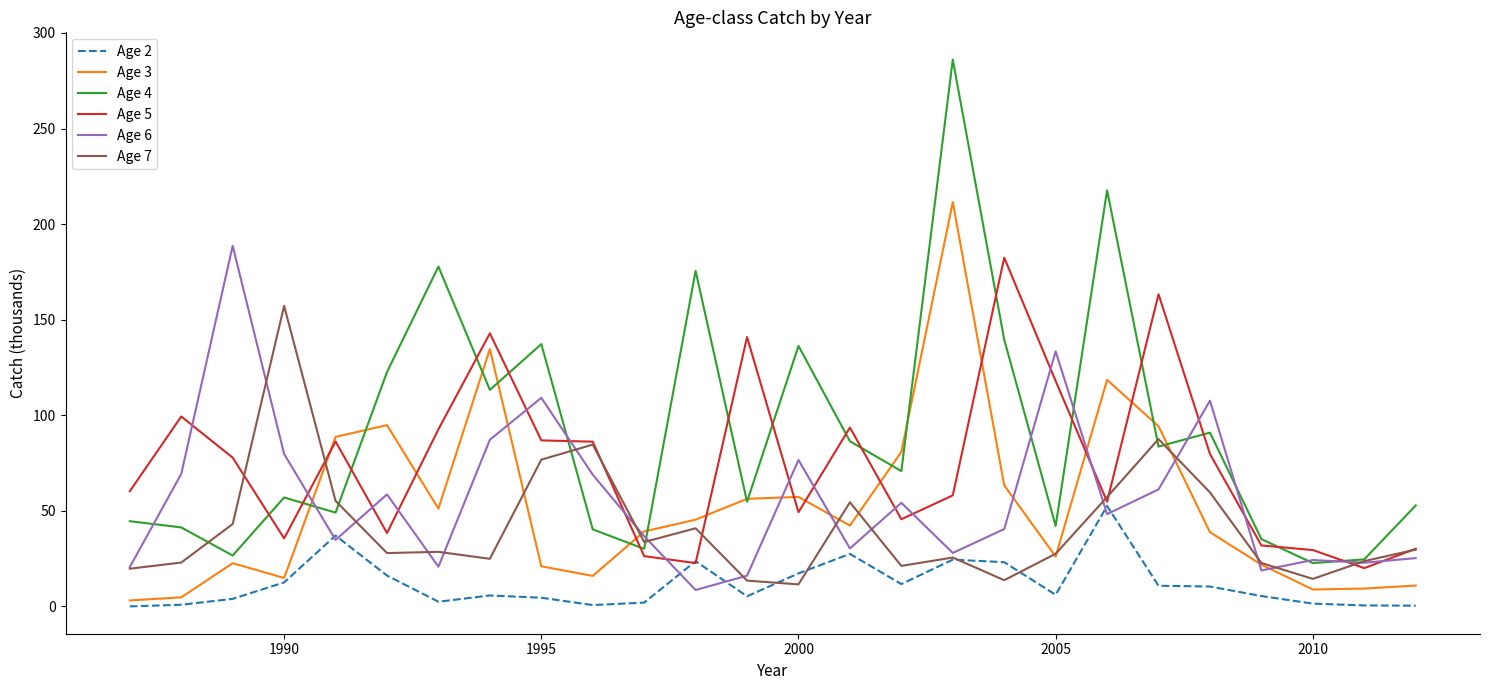

Which series has the widest spread of values?

Age 4